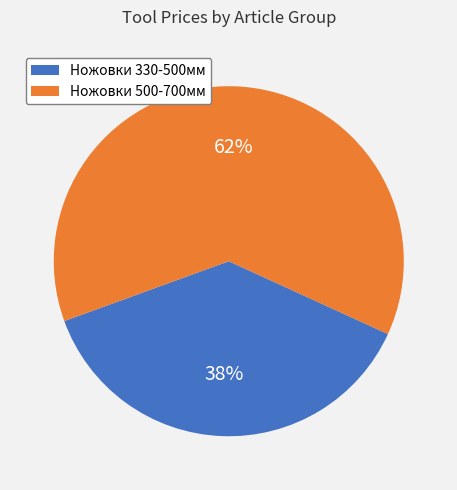

To the nearest percent, what is the average slice percentage?

50%